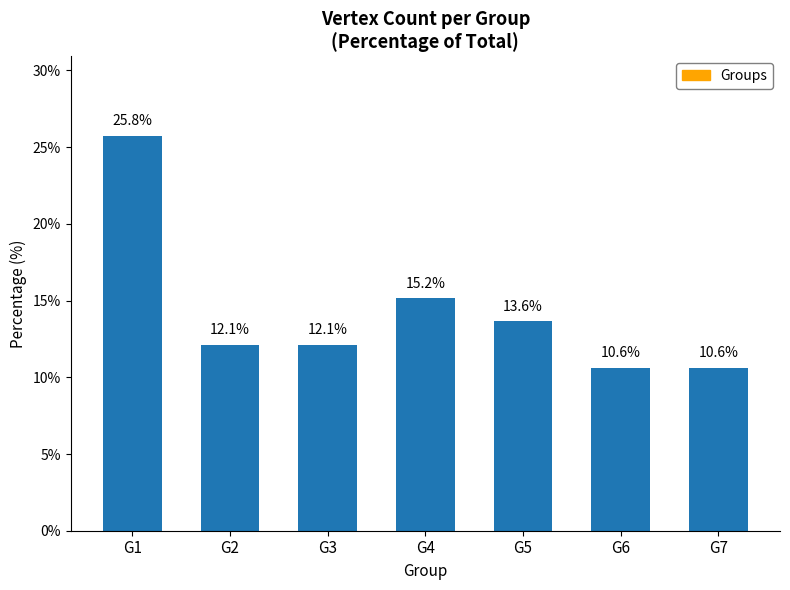

How many data points are less than 12?

2